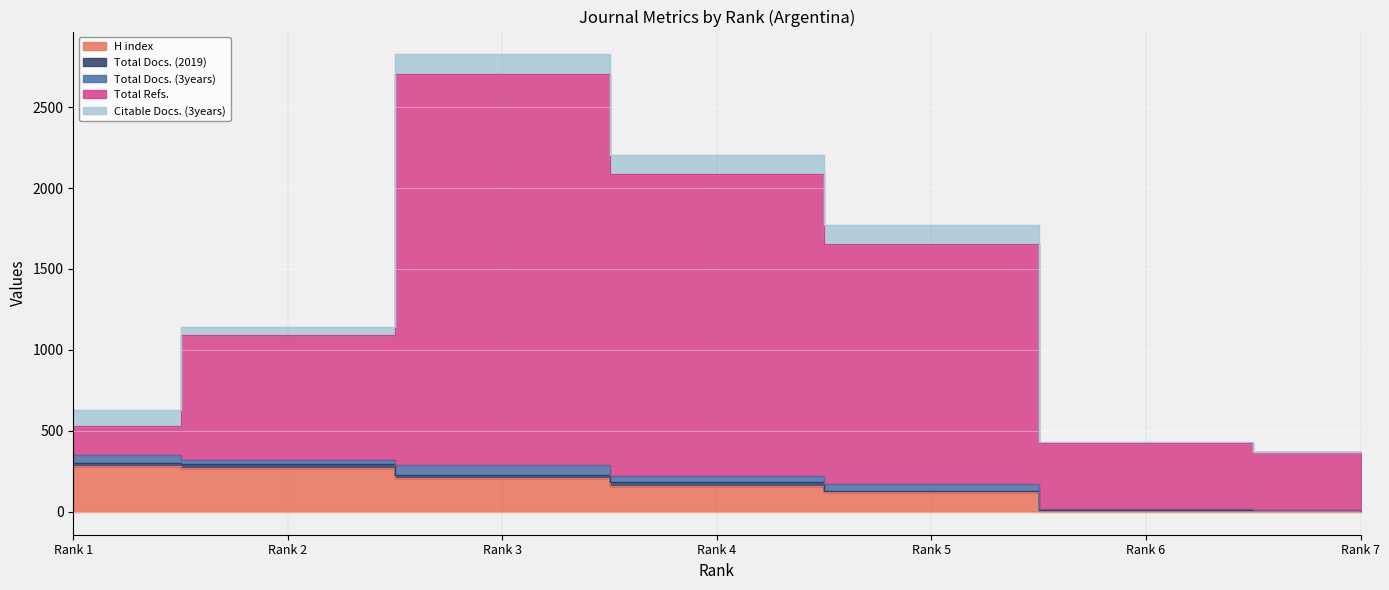

Which has a higher value, Rank 6 or Rank 7?

Rank 6